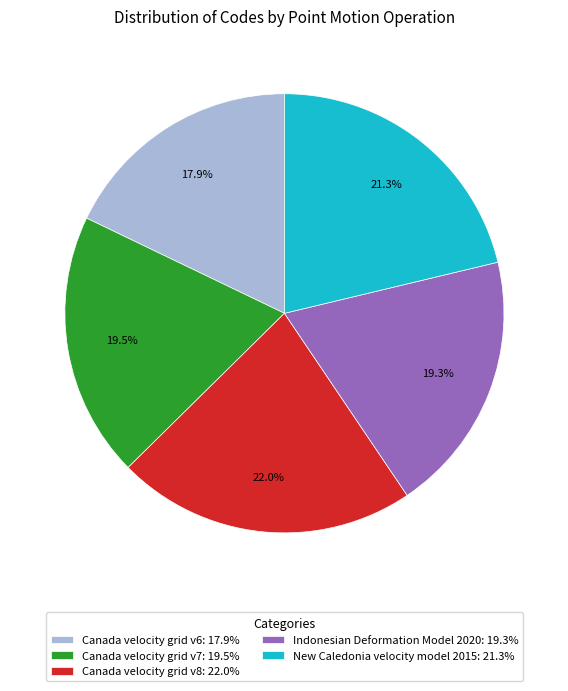

Between Canada velocity grid v8 and New Caledonia velocity model 2015, which is larger?

Canada velocity grid v8